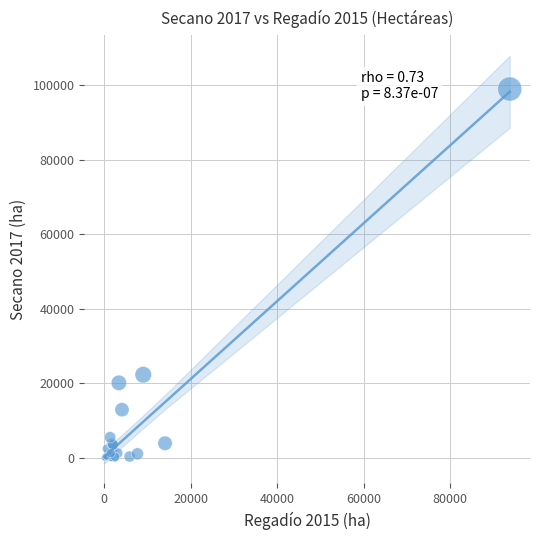

What Y value in the scatter plot is closest to 49523?

22308